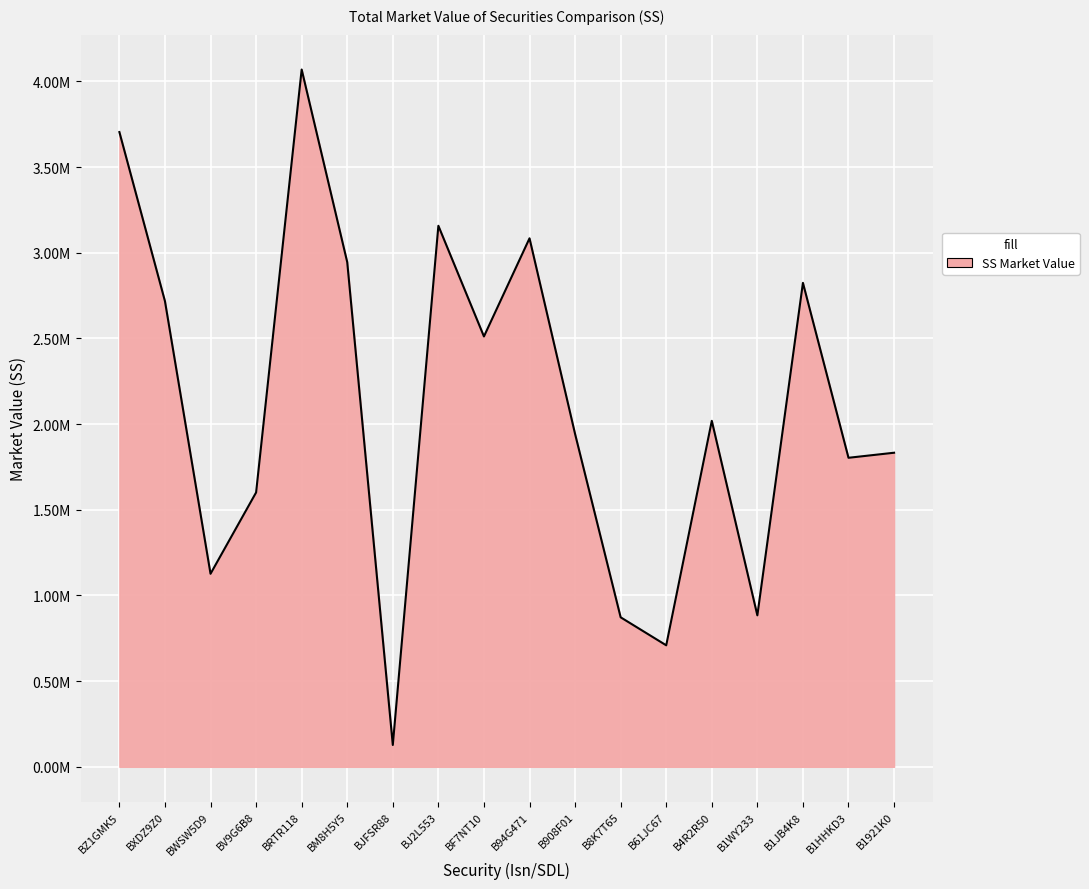

Approximately how many times larger is the value at BJ2L553 compared to B94G471?

1.0